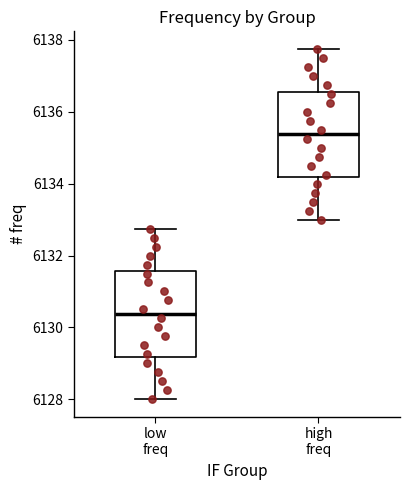

Reading left to right, read every box against the y-axis: the position of its median line, the range the box covers, and the ends of its whiskers. The values are not printed on the chart, so give them approximately, as read against the axis.

low freq: median 6130.4, box 6129.2 to 6131.6, whiskers 6128.0 to 6132.8
high freq: median 6135.4, box 6134.2 to 6136.6, whiskers 6133.0 to 6137.8